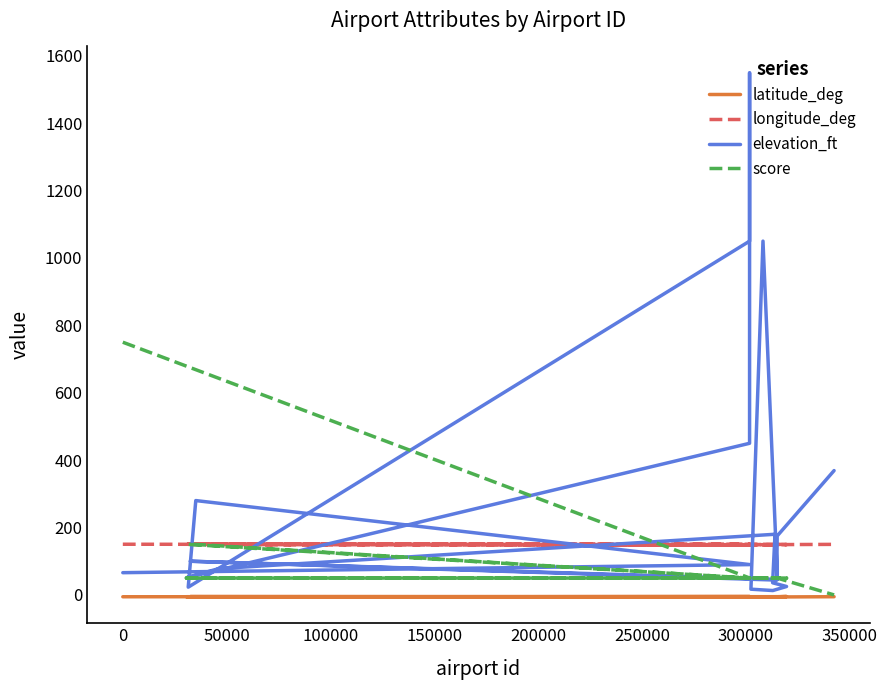

What is the lowest value of the latitude_deg series?

-6.3